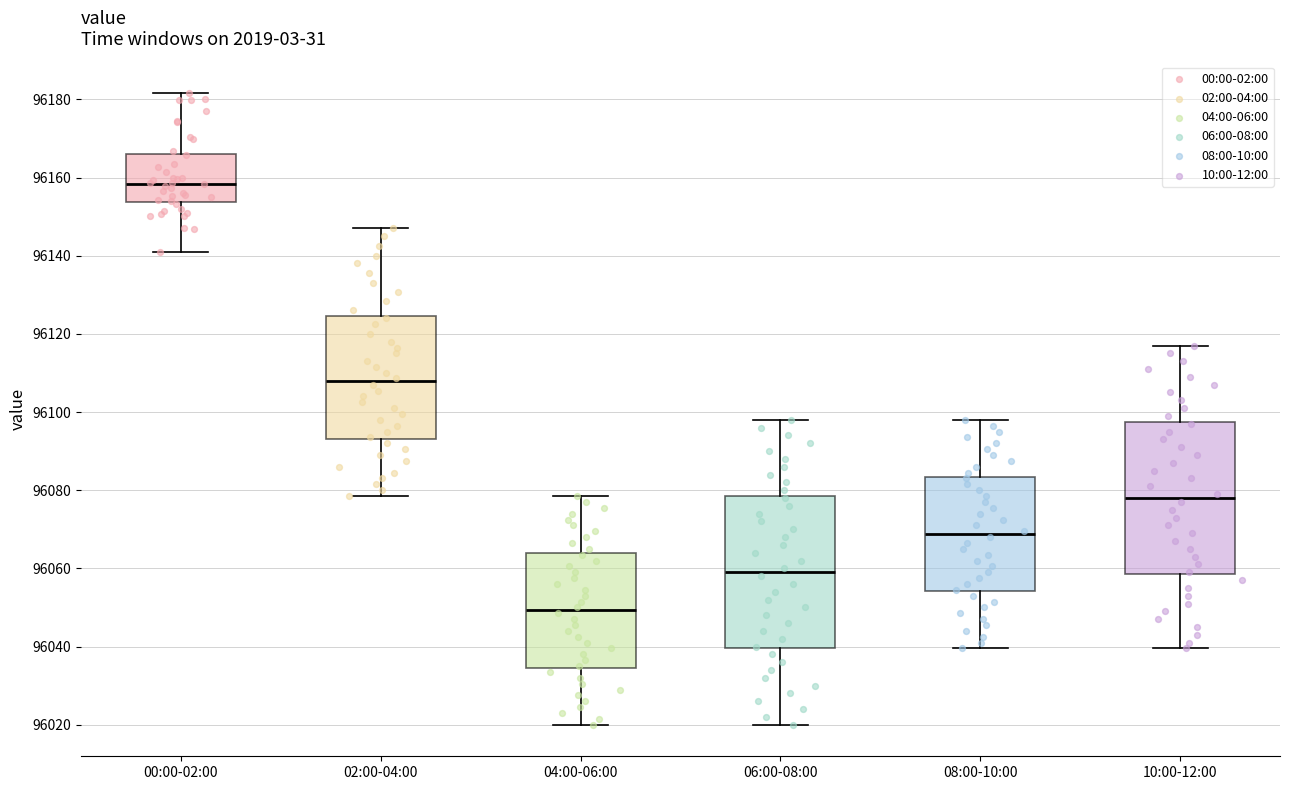

Reading left to right, read every box against the y-axis: the position of its median line, the range the box covers, and the ends of its whiskers. The values are not printed on the chart, so give them approximately, as read against the axis.

00:00-02:00: median 96158, box 96154 to 96166, whiskers 96140 to 96182
02:00-04:00: median 96108, box 96094 to 96124, whiskers 96078 to 96148
04:00-06:00: median 96050, box 96034 to 96064, whiskers 96020 to 96078
06:00-08:00: median 96060, box 96040 to 96078, whiskers 96020 to 96098
08:00-10:00: median 96068, box 96054 to 96084, whiskers 96040 to 96098
10:00-12:00: median 96078, box 96058 to 96098, whiskers 96040 to 96118